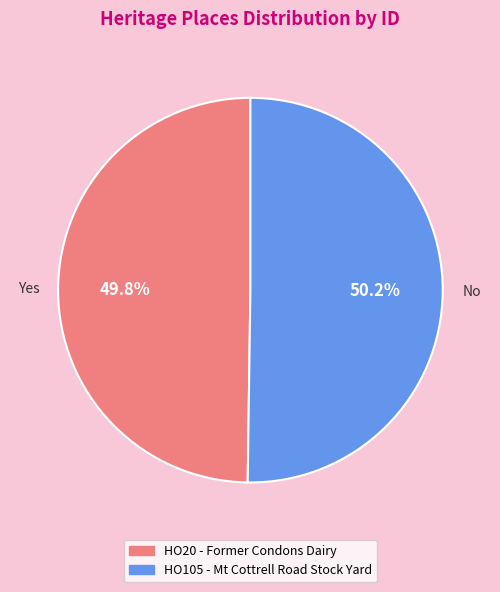

Does any single category account for the majority?

Yes